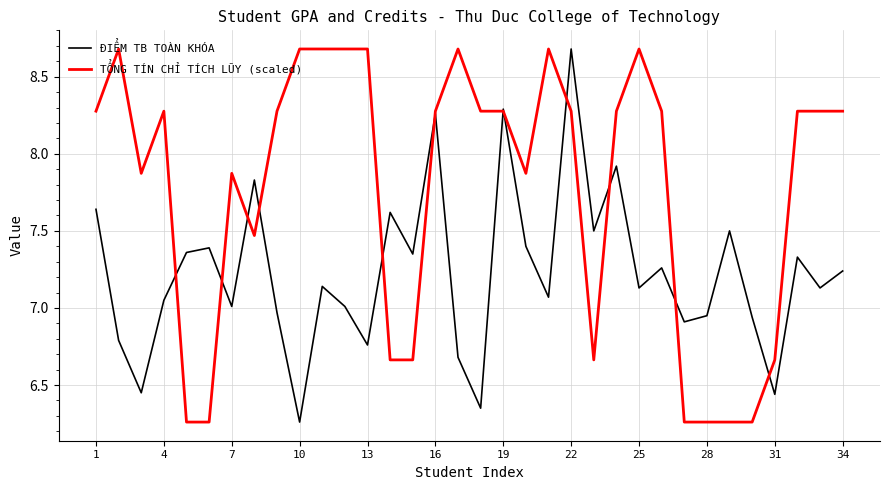

What is the maximum value shown in the chart?

8.7